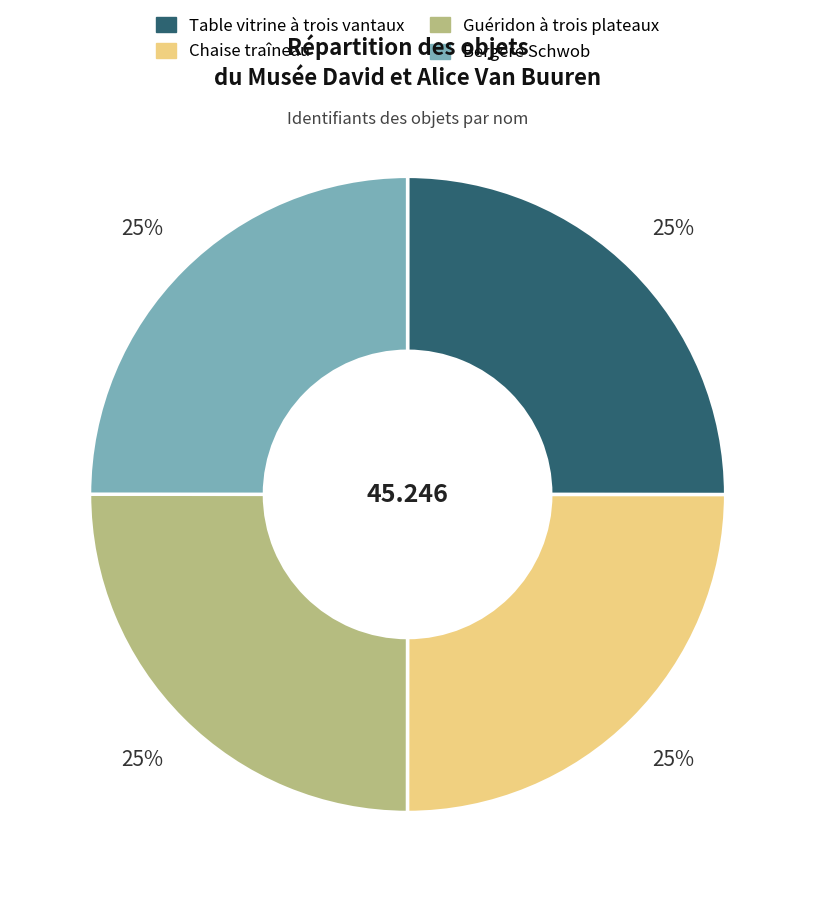

Is there a majority slice in this chart?

No